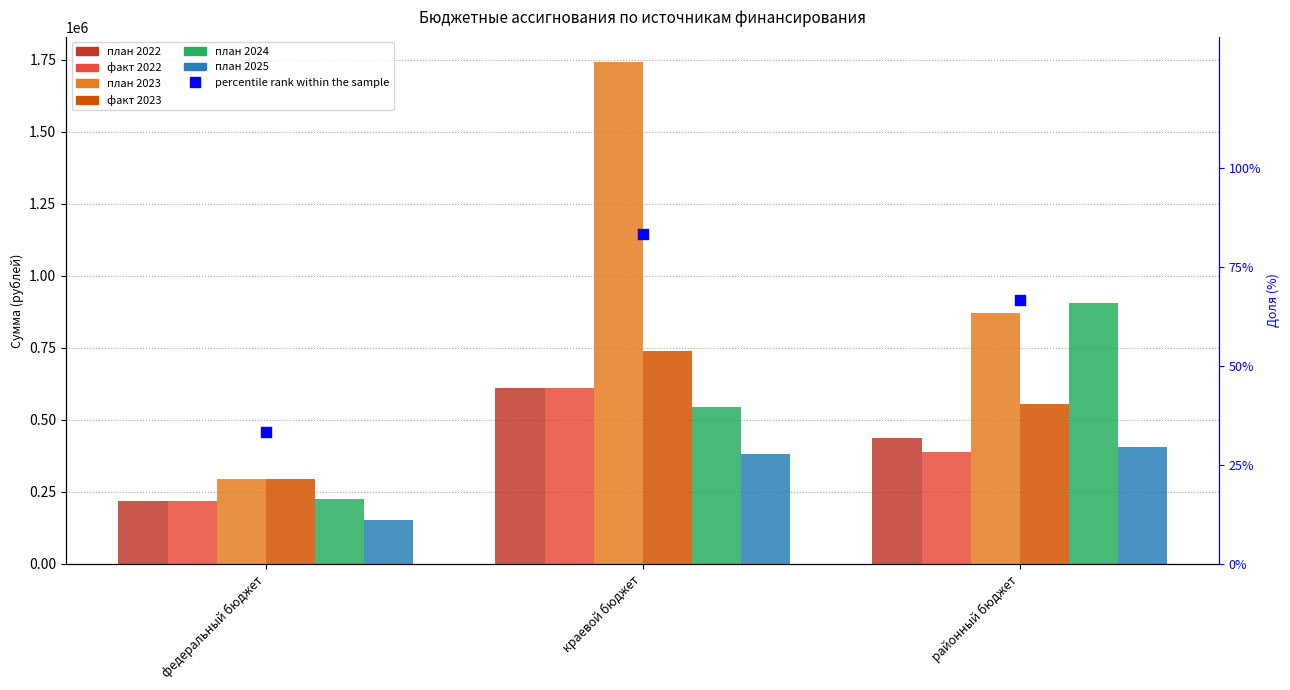

Which series has the largest Y range (max minus min)?

план 2023